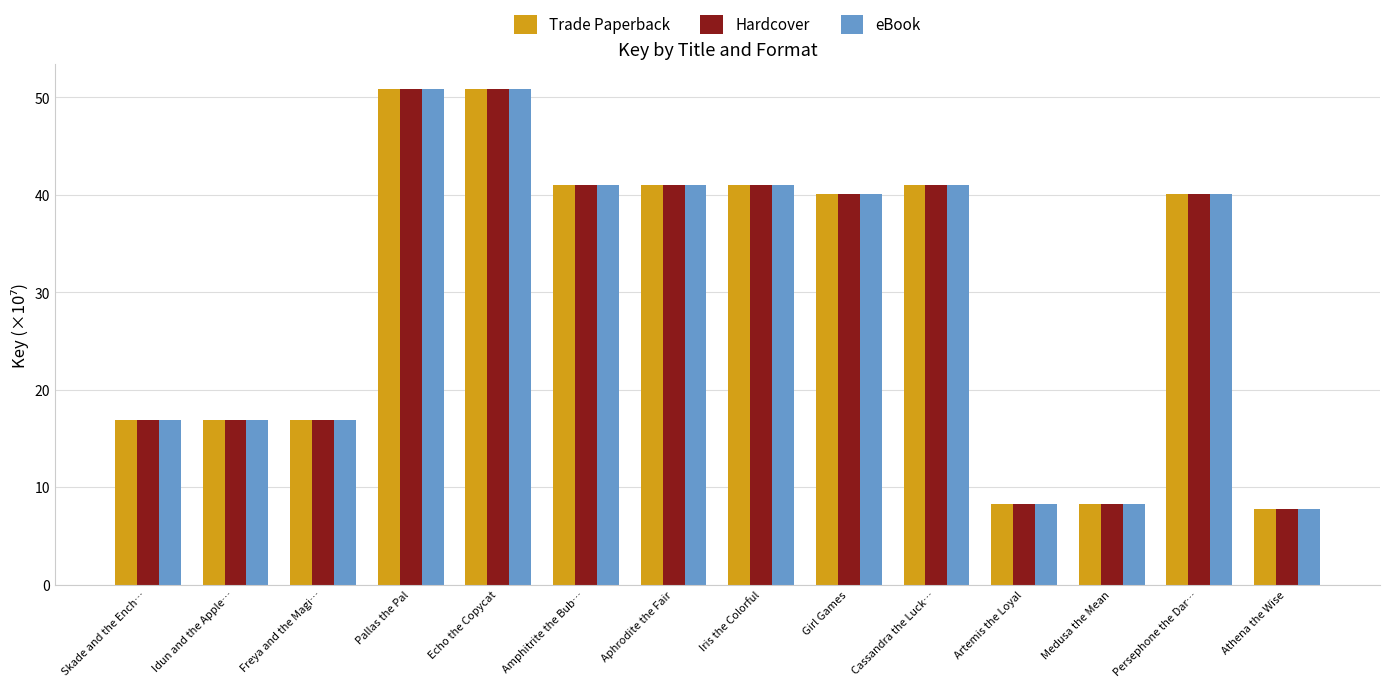

How many groups of bars are there?

14